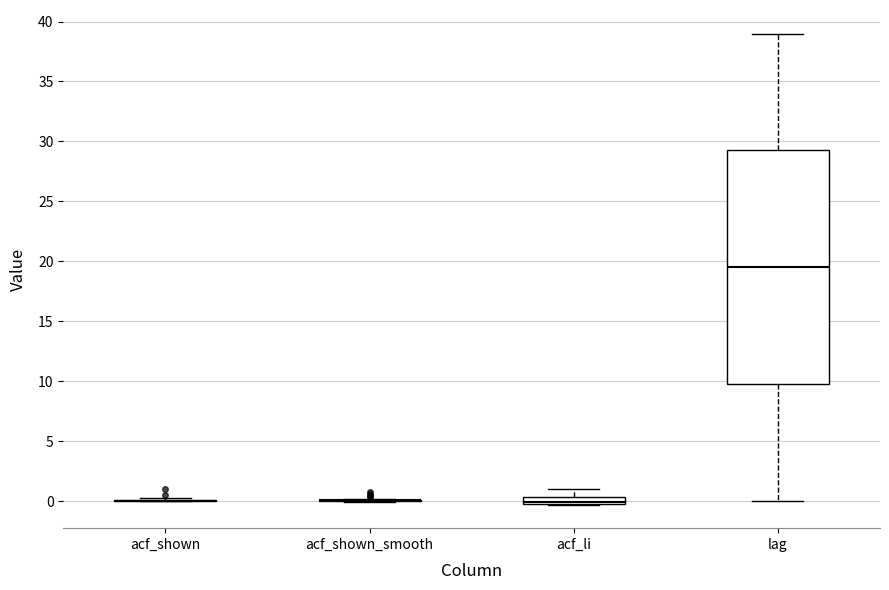

Comparing the boxes themselves (not the whiskers), which one is the tallest?

lag